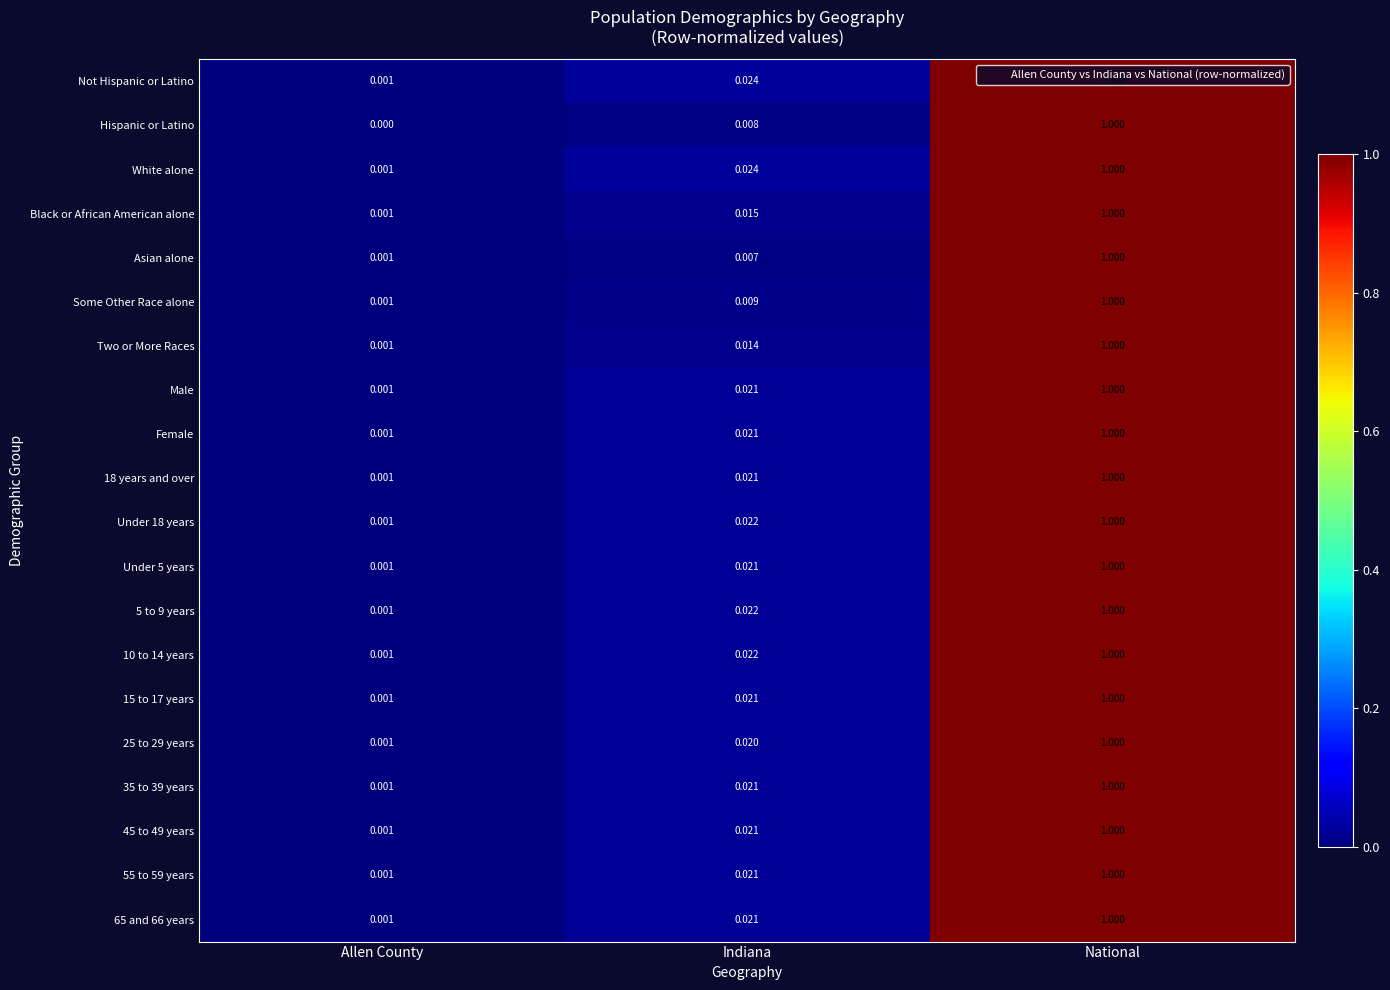

Which label corresponds to the smallest value in the chart?

Allen County